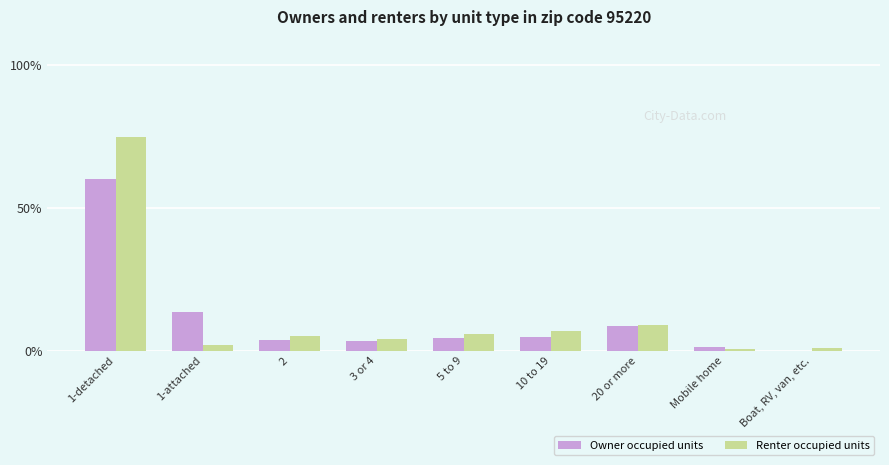

Is the value of Renter occupied units at Boat, RV, van, etc. greater than the value of Owner occupied units at 20 or more?

No